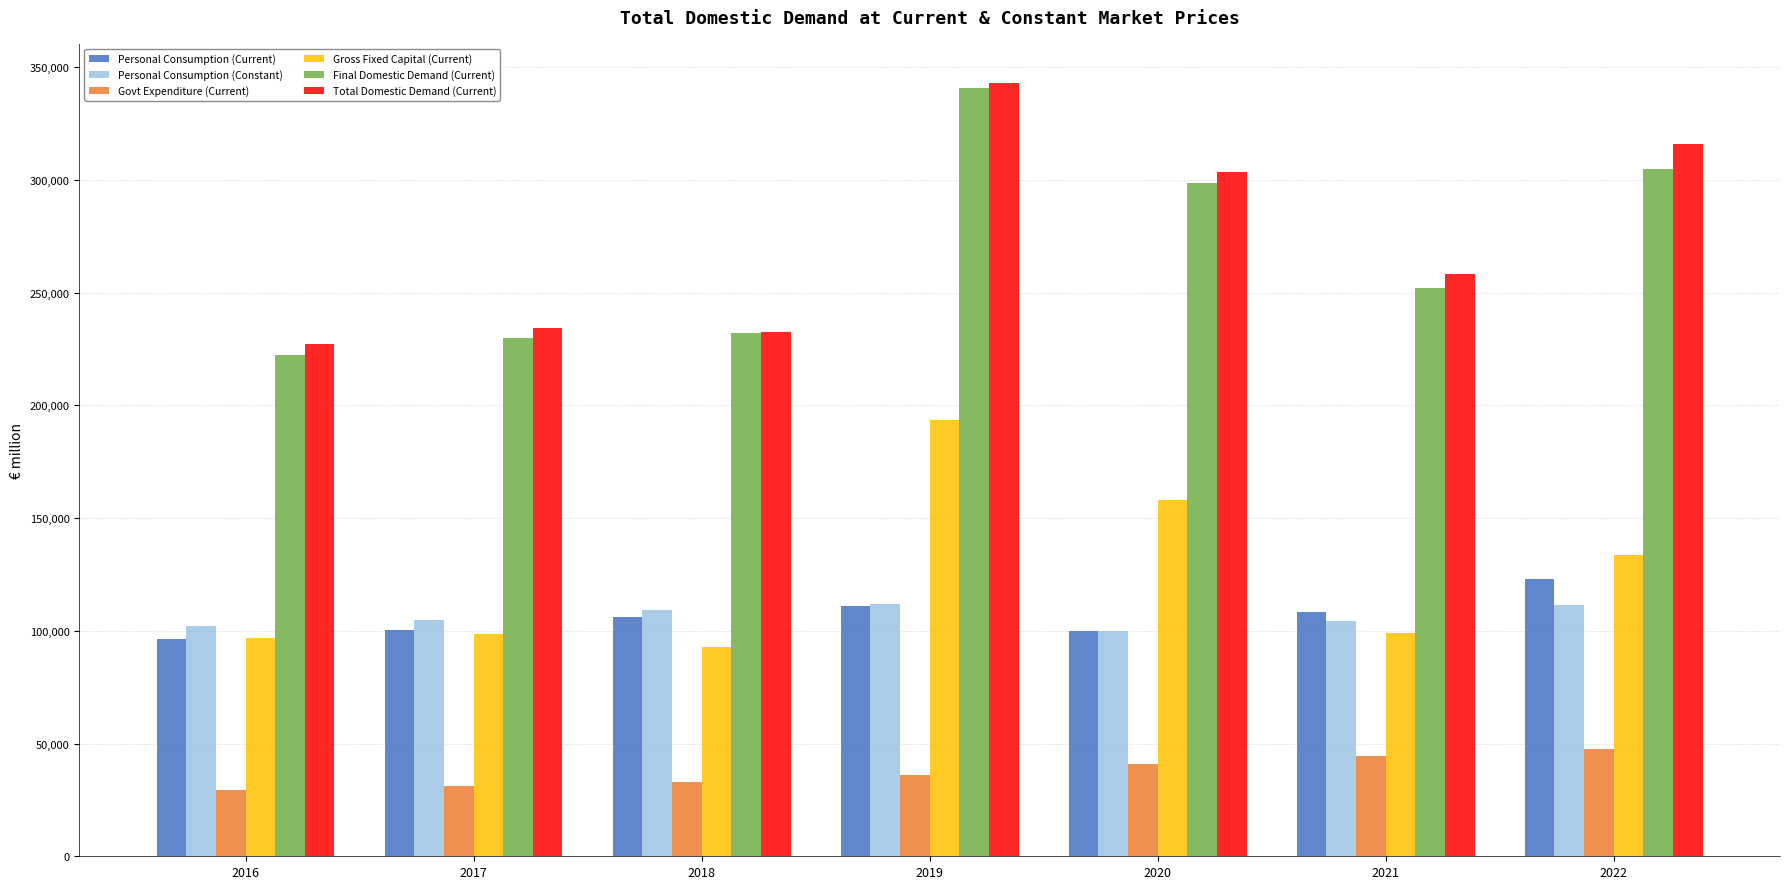

What is the approximate value of Personal Consumption (Current) at 2019?

111048.5